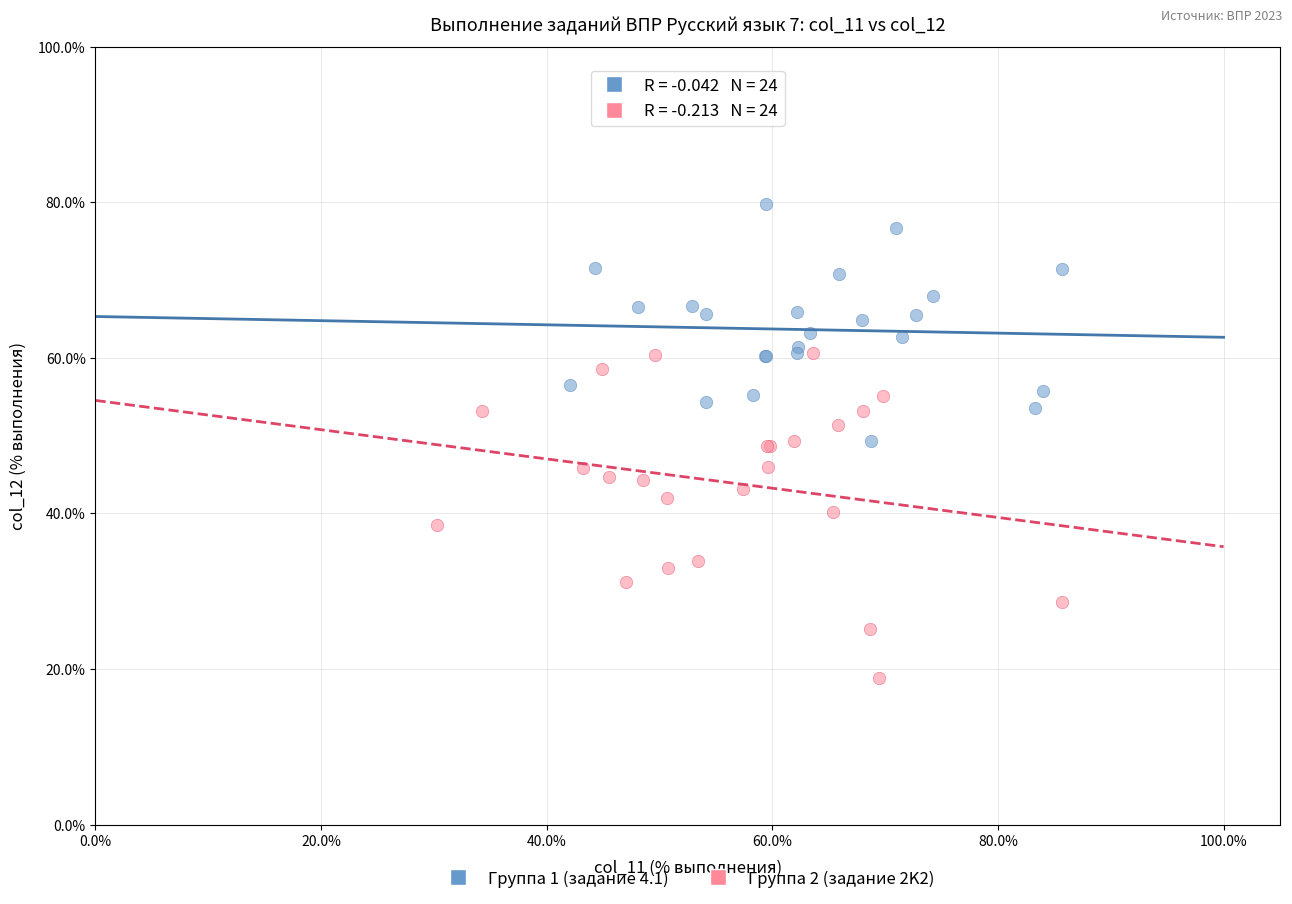

Which series has the largest Y range (max minus min)?

Группа 2 (задание 2K2)